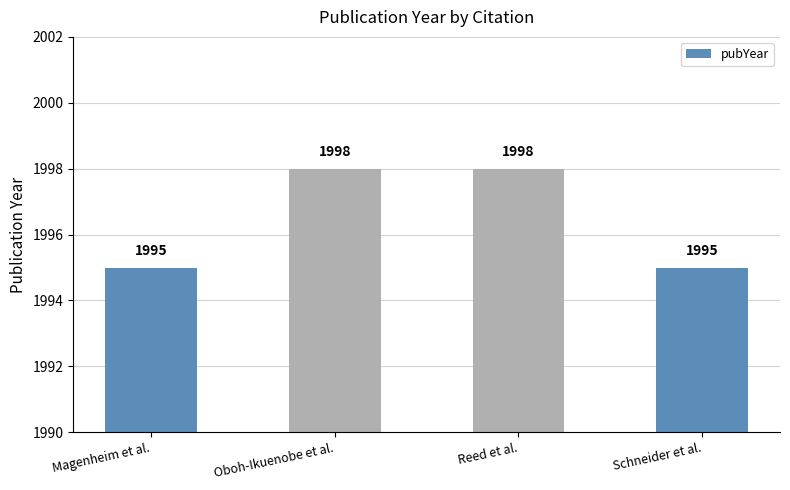

How many data points are less than 1998?

2